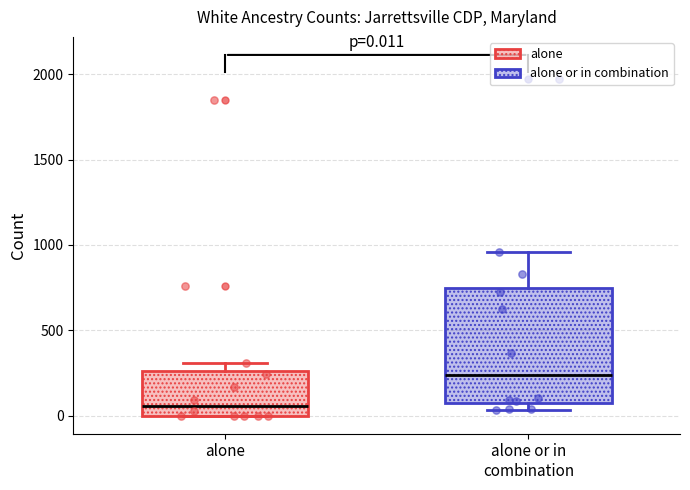

Comparing the boxes themselves (not the whiskers), which one is the tallest?

alone or in combination